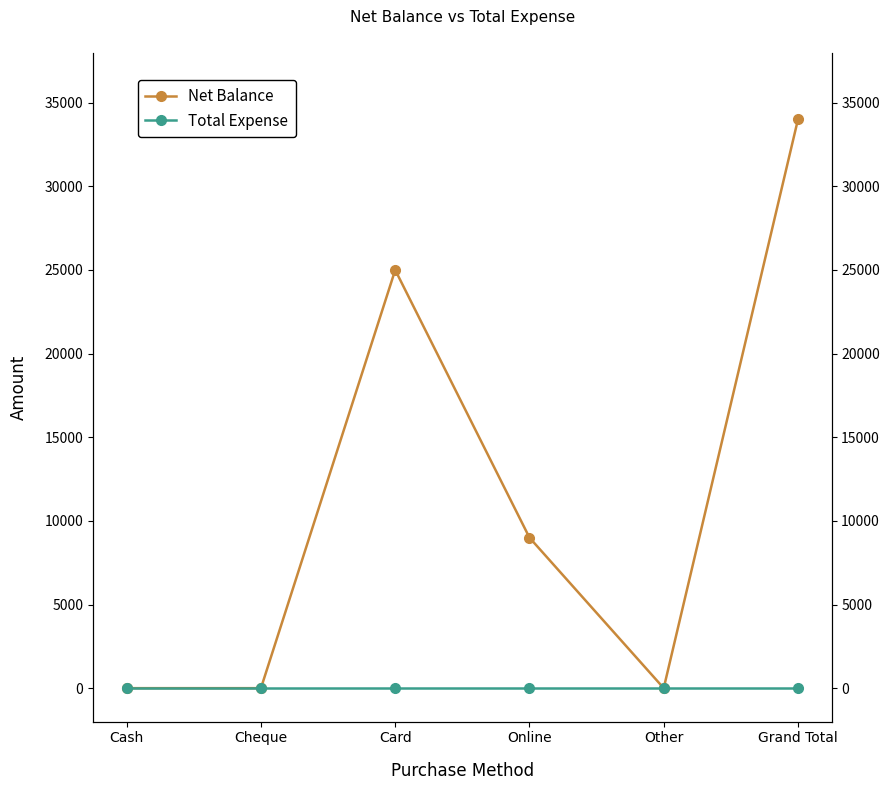

What is the maximum value shown in the chart?

34000